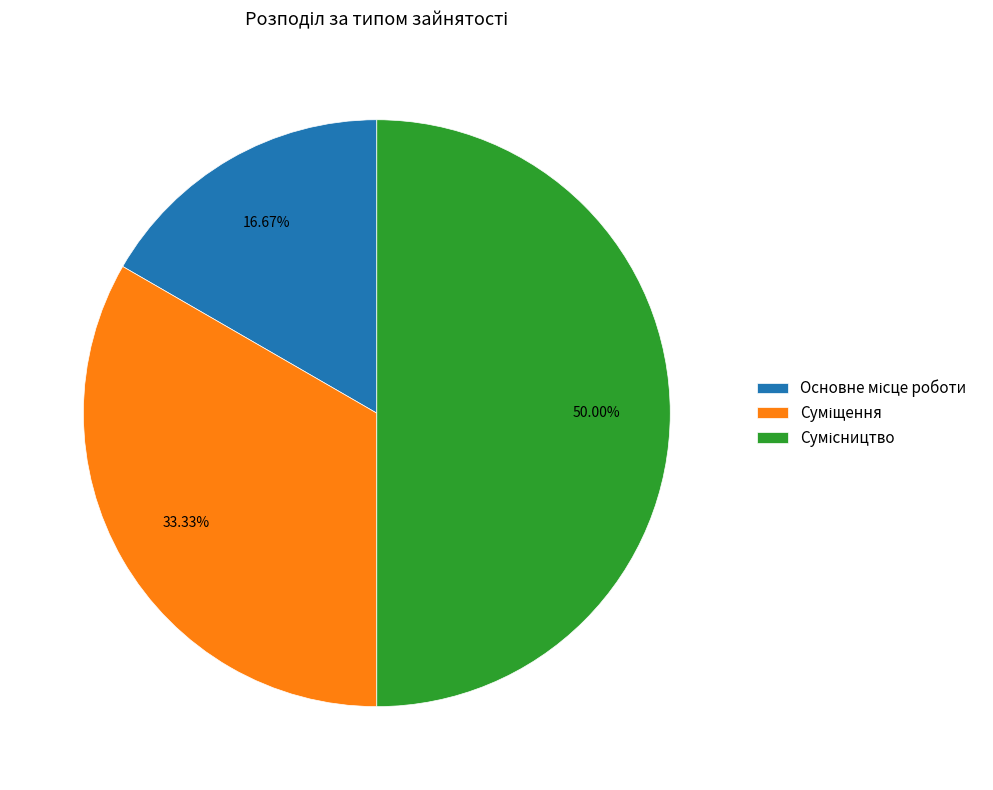

To the nearest percent, what is the average slice percentage?

33%